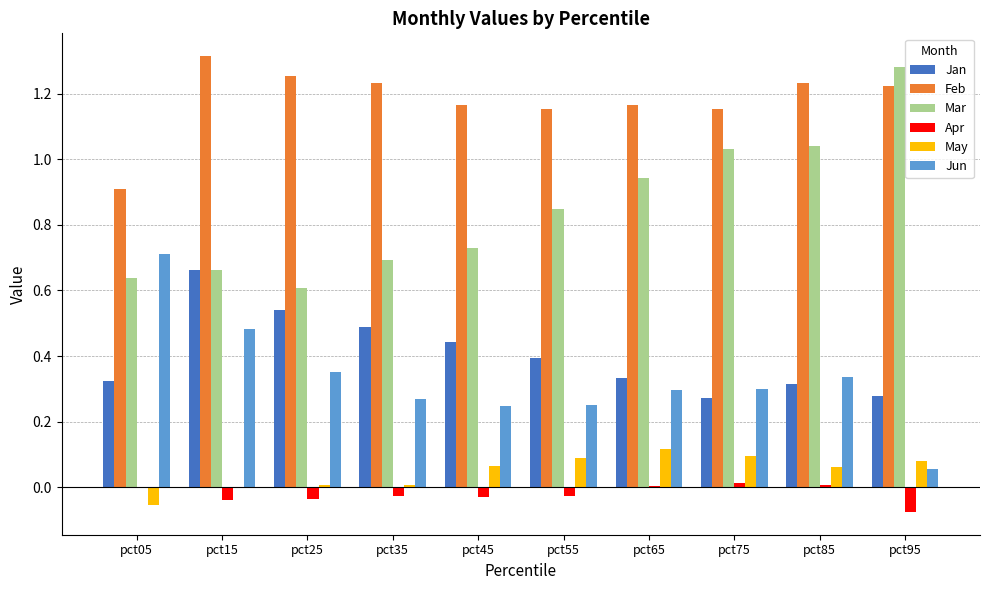

Are the bars horizontal?

No